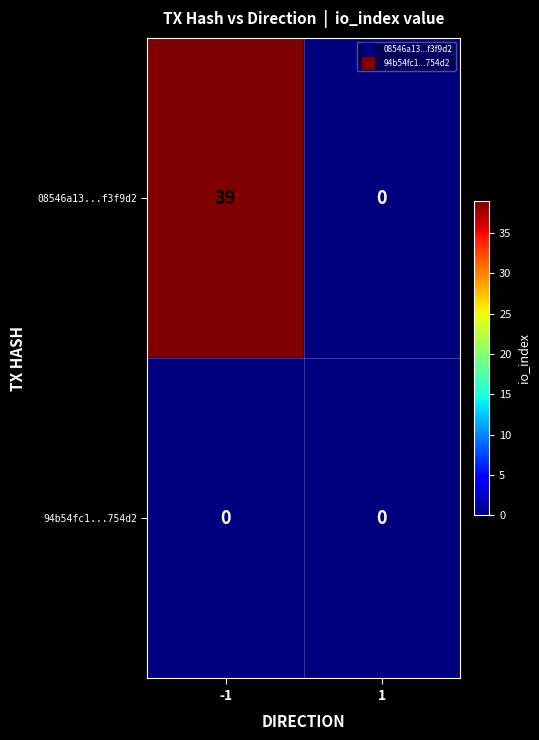

Which series changed the most between -1 and 1?

08546a13...f3f9d2